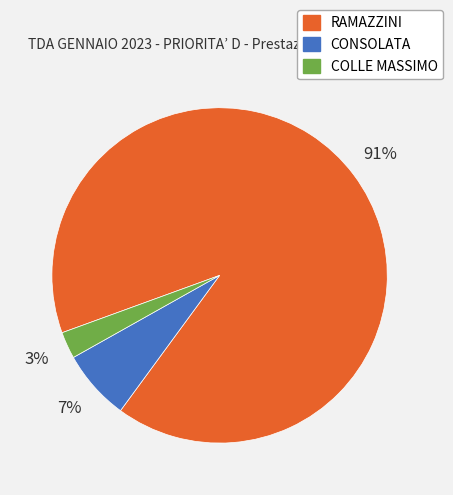

How many segments does this pie chart have?

3